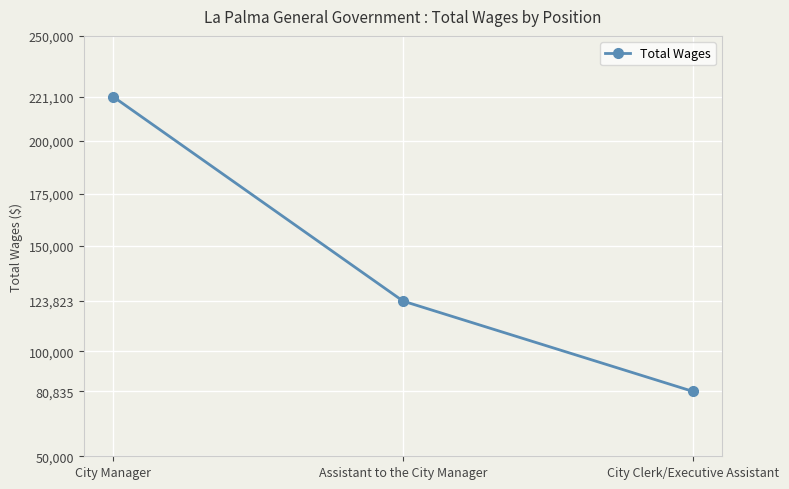

What is the difference between the maximum and second lowest values?

97277